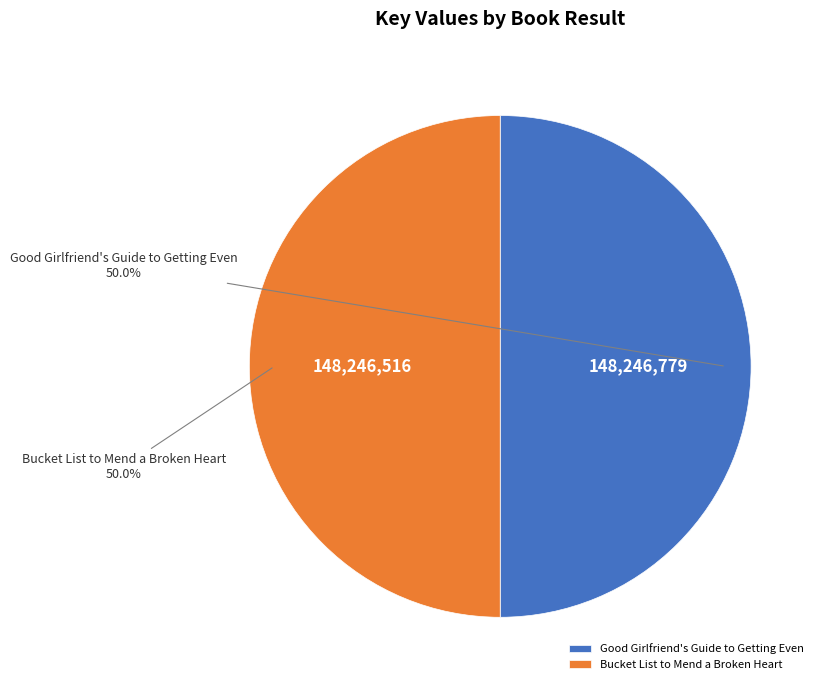

Approximately how many times larger is the value at Bucket List to Mend a Broken Heart compared to Good Girlfriend's Guide to Getting Even?

1.0